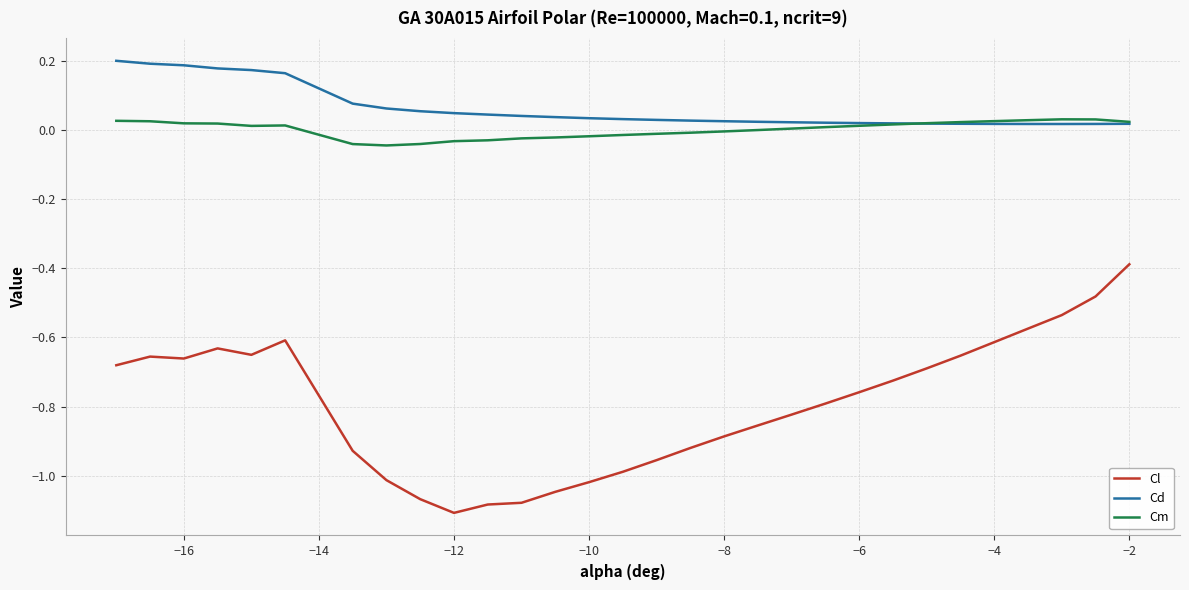

What are all the series names shown in the legend?

Cl, Cd, Cm